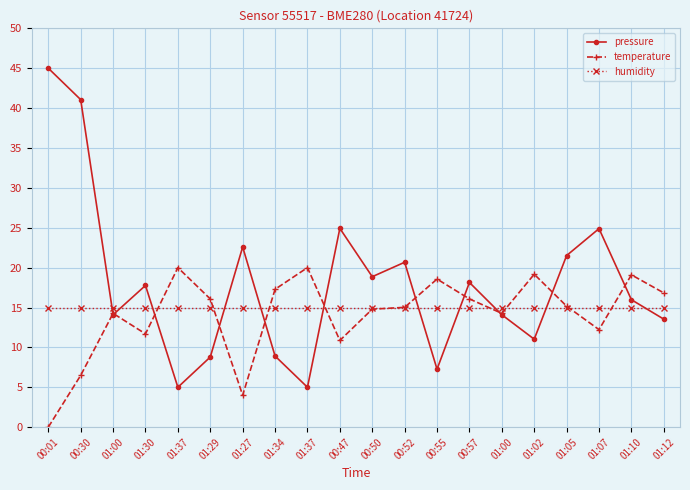

How many lines are shown in the chart?

3